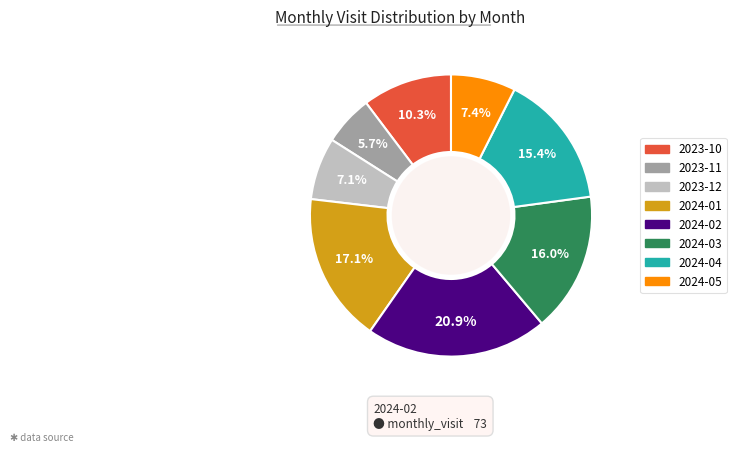

Is there any slice that represents more than half of the pie?

No